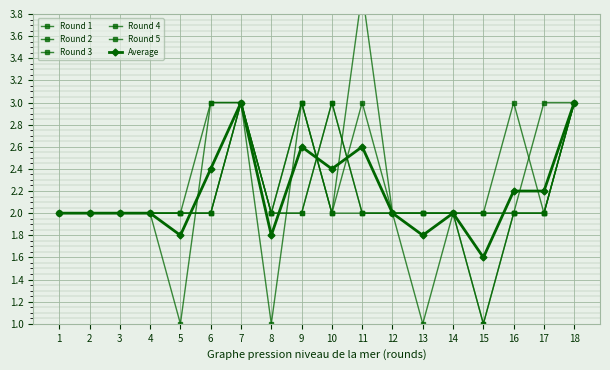

Rank the series by their maximum value, from lowest to highest.

Round 1, Round 3, Round 4, Round 5, Average, Round 2